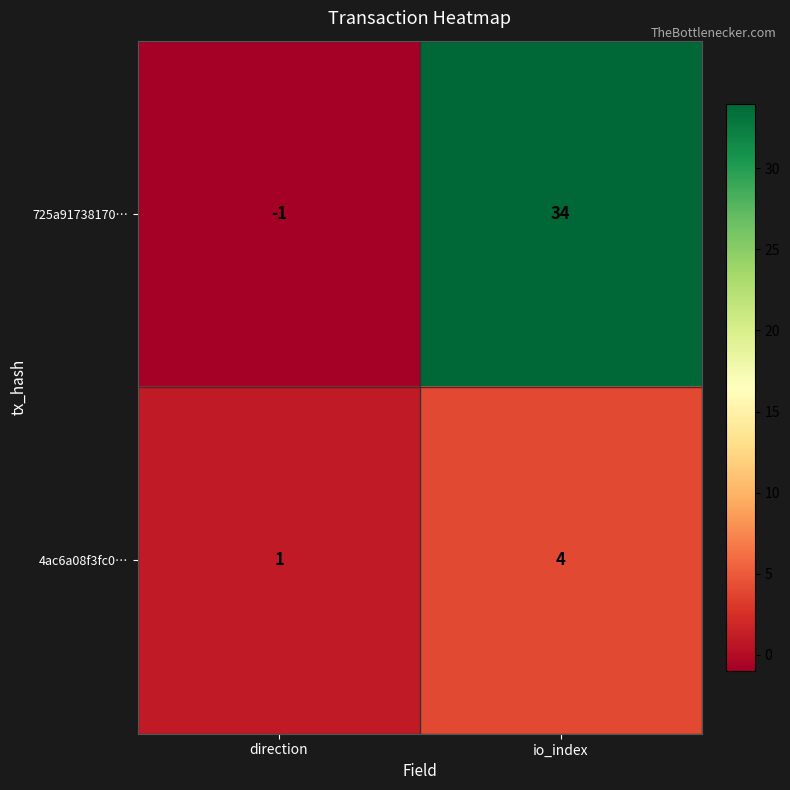

The 725a91738170… series shows 23 at io_index. True or false?

False